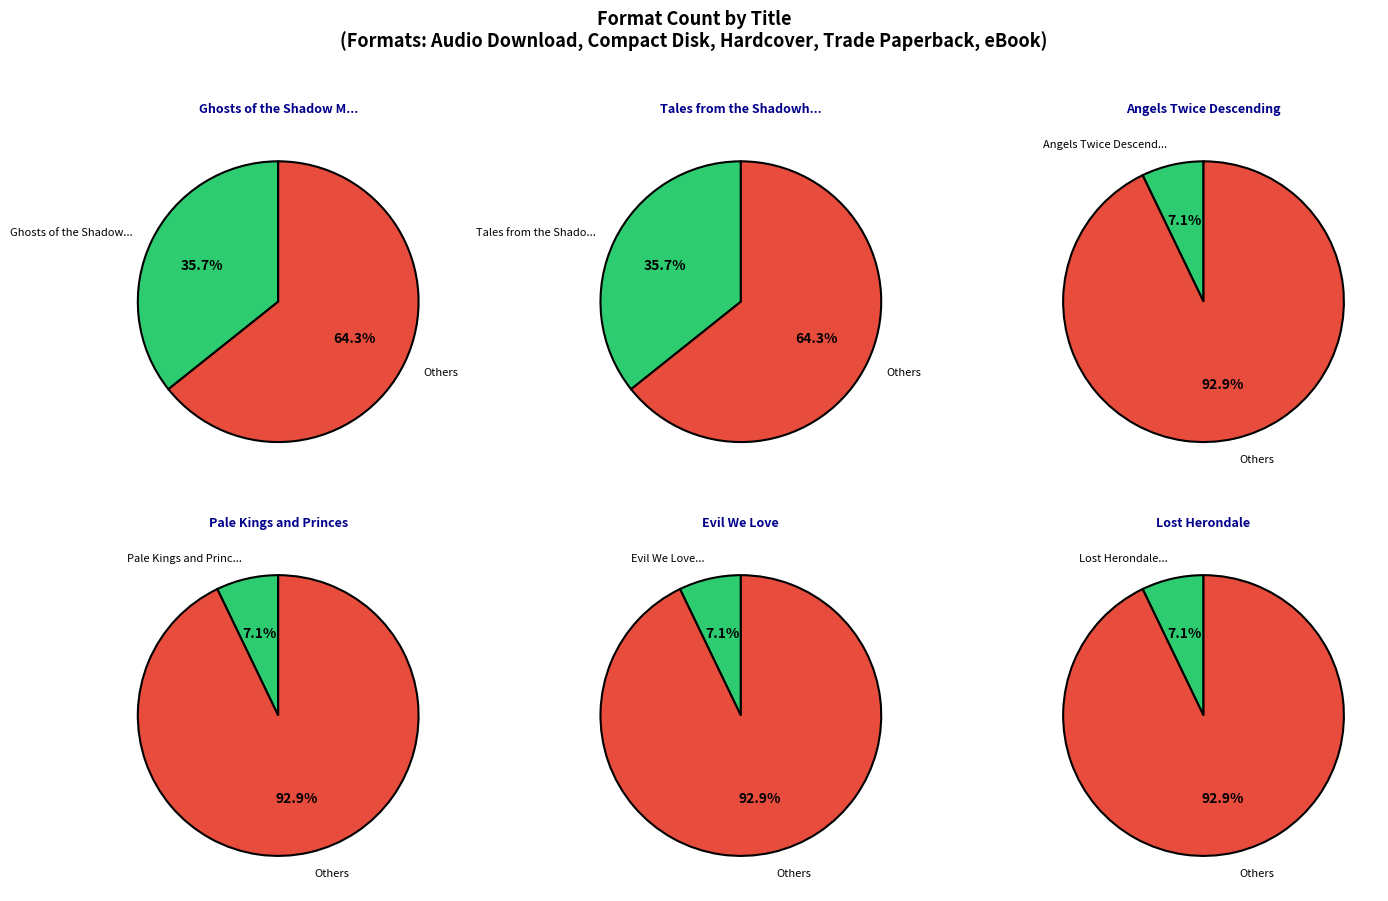

What percentage is the Lost Herondale slice, to the nearest percent?

7%